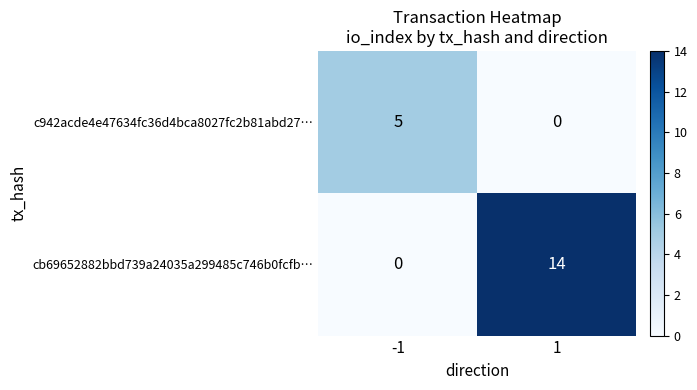

Which series has the largest range (max minus min)?

cb69652882bbd739a24035a299485c746b0fcfb…